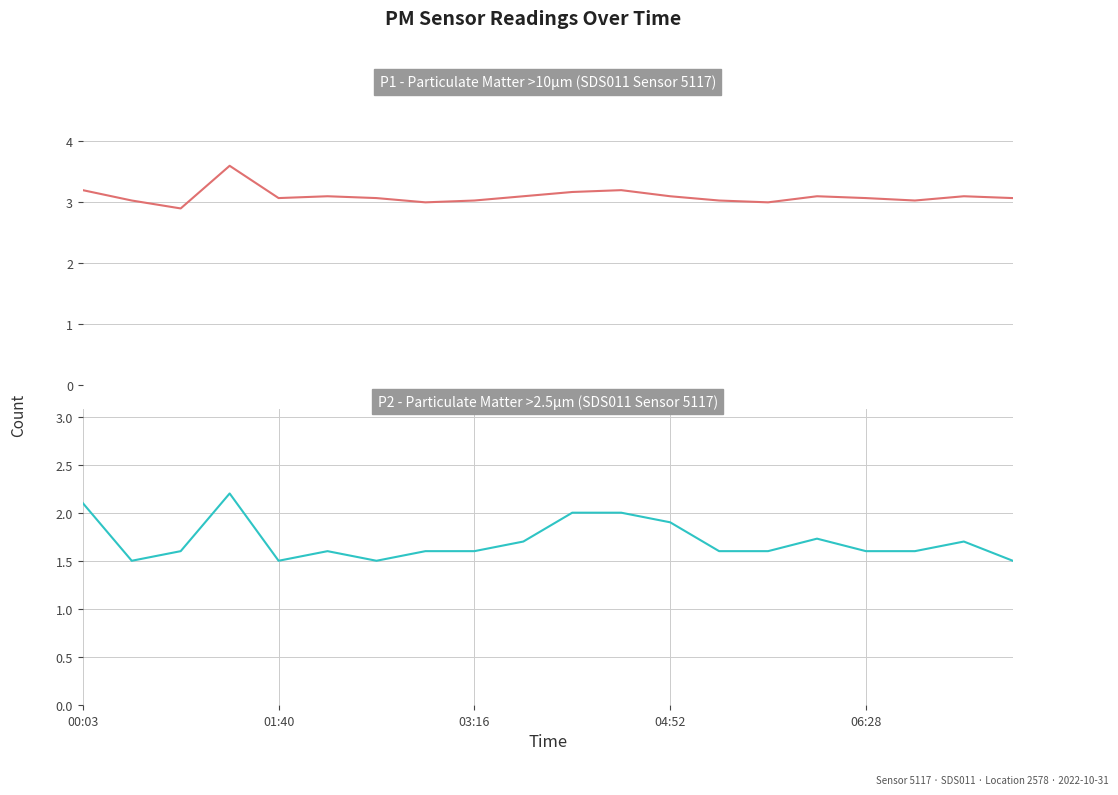

True or false: P2 has more than 1 points higher than both neighbors.

True